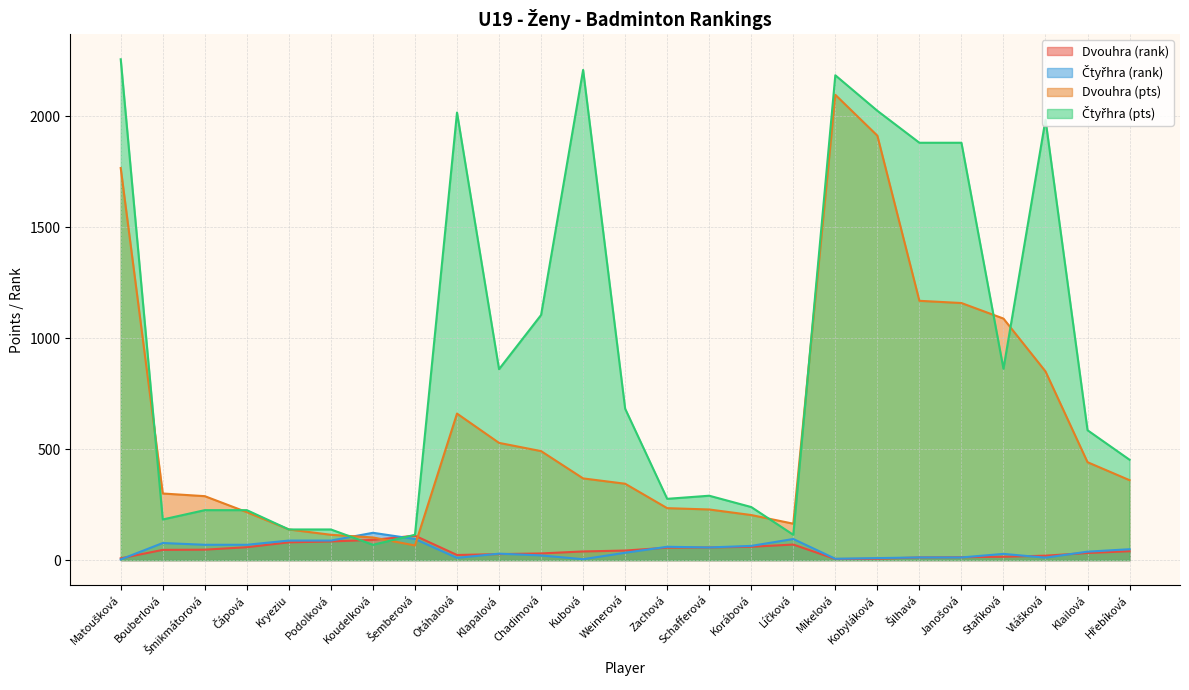

Reading left to right, extract all data points from this chart.

Dvouhra (rank): Matoušková=8	Bouberlová=46	Šmikmátorová=47	Čápová=58	Kryeziu=80	Podolková=84	Koudelková=91	Šemberová=110	Otáhalová=23	Klapalová=27	Chadimová=30	Kubová=39	Weinerová=43	Zachová=56	Schafferová=57	Korábová=60	Líčková=70	Mikelová=5	Kobyláková=6	Šilhavá=12	Janošová=13	Staňková=15	Vlášková=20	Klailová=32	Hřebíková=40
Čtyřhra (rank): Matoušková=3	Bouberlová=77	Šmikmátorová=69	Čápová=69	Kryeziu=88	Podolková=88	Koudelková=123	Šemberová=95	Otáhalová=10	Klapalová=29	Chadimová=21	Kubová=4	Weinerová=33	Zachová=60	Schafferová=57	Korábová=64	Líčková=95	Mikelová=6	Kobyláková=9	Šilhavá=12	Janošová=12	Staňková=28	Vlášková=11	Klailová=38	Hřebíková=49
Dvouhra (pts): Matoušková=1766	Bouberlová=300	Šmikmátorová=288	Čápová=216	Kryeziu=138	Podolková=114	Koudelková=102	Šemberová=66	Otáhalová=660	Klapalová=528	Chadimová=491	Kubová=368	Weinerová=344	Zachová=234	Schafferová=228	Korábová=203	Líčková=164	Mikelová=2096	Kobyláková=1912	Šilhavá=1168	Janošová=1158	Staňková=1088	Vlášková=850	Klailová=441	Hřebíková=360
Čtyřhra (pts): Matoušková=2256	Bouberlová=183	Šmikmátorová=225	Čápová=225	Kryeziu=138	Podolková=138	Koudelková=69	Šemberová=114	Otáhalová=2016	Klapalová=860	Chadimová=1104	Kubová=2208	Weinerová=682	Zachová=276	Schafferová=290	Korábová=239	Líčková=114	Mikelová=2184	Kobyláková=2024	Šilhavá=1880	Janošová=1880	Staňková=862	Vlášková=1984	Klailová=585	Hřebíková=452